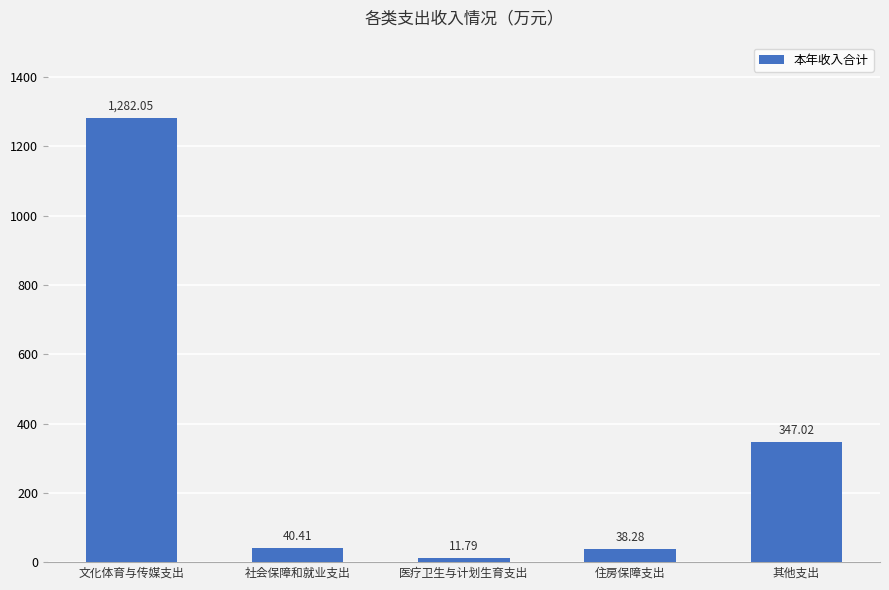

What is the average value?

343.9